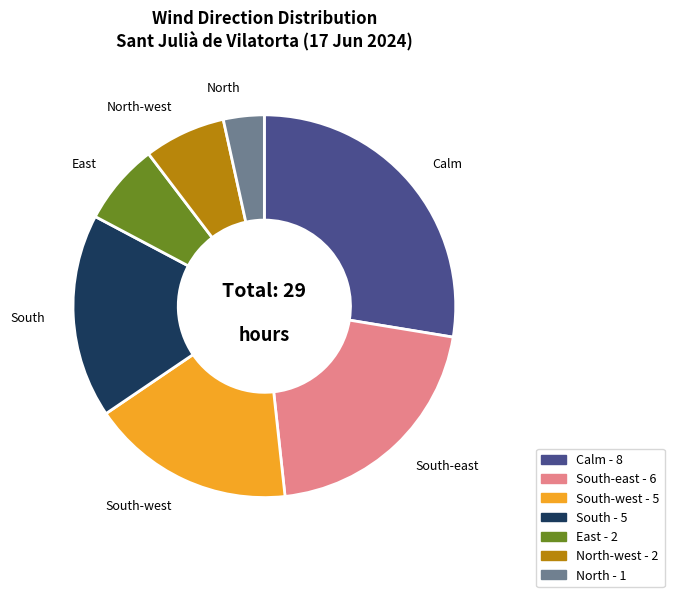

Does any single category account for the majority?

No